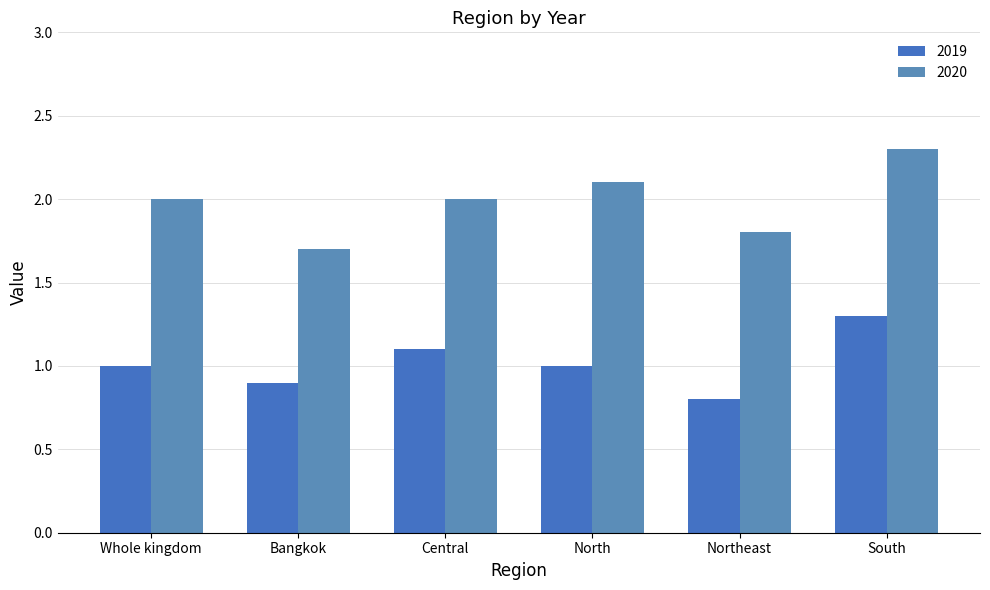

Count the 2019 values in the range 0 to 1.

4